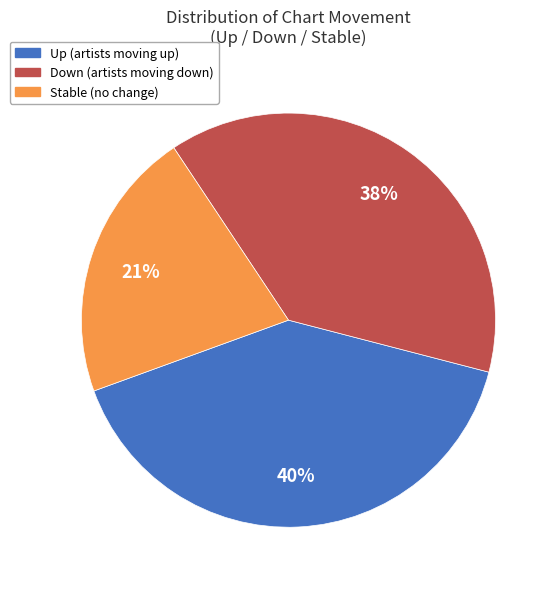

How many slices are in this pie chart?

3